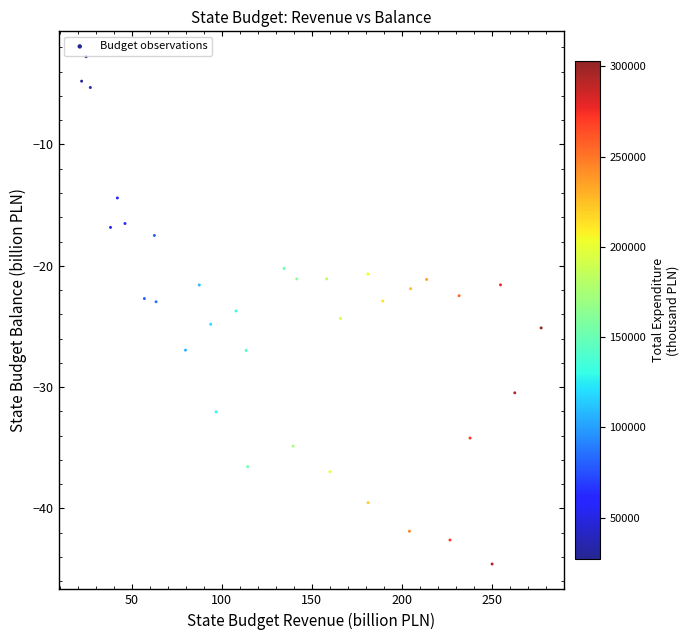

What is the range of X values (max minus min)?

255.4